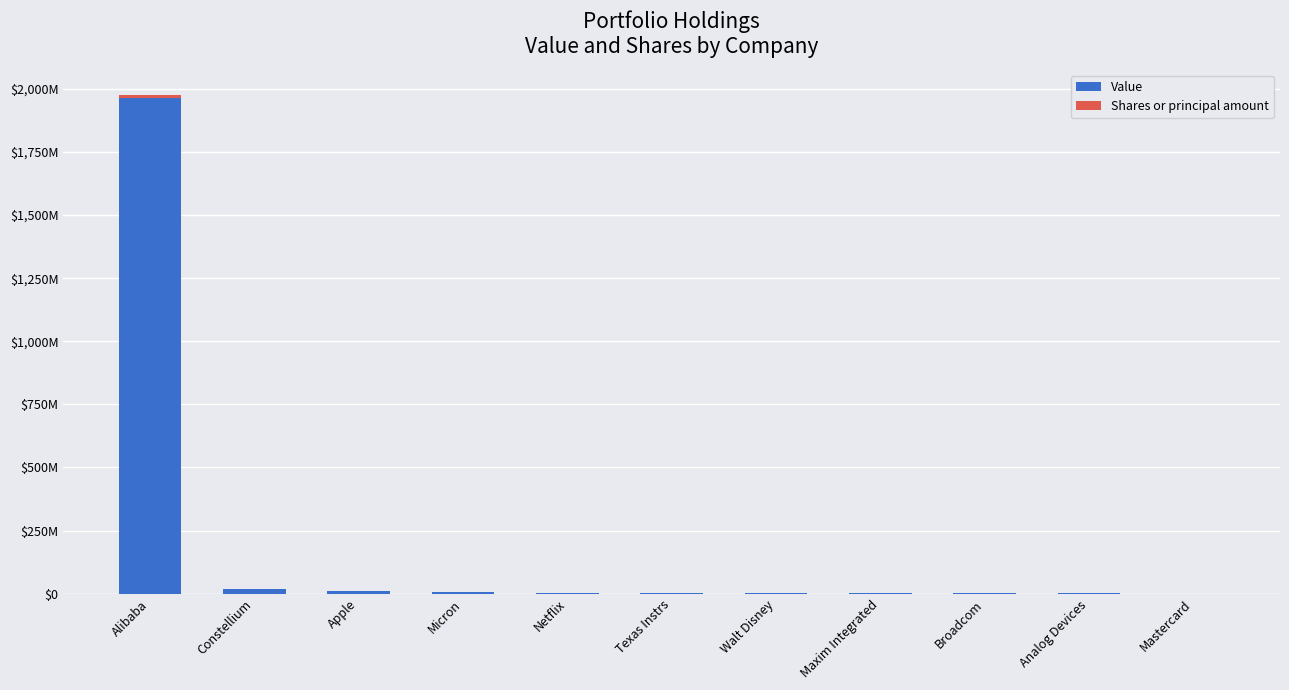

Does the chart contain stacked bars?

Yes